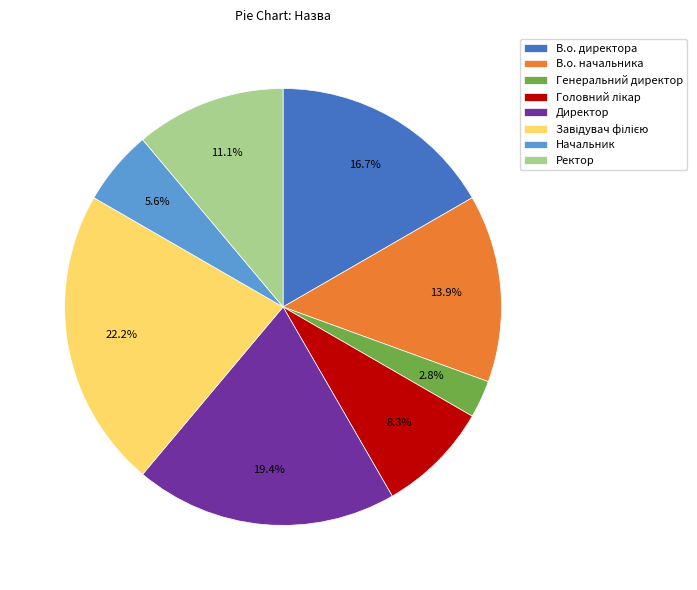

How many slices are in this pie chart?

8